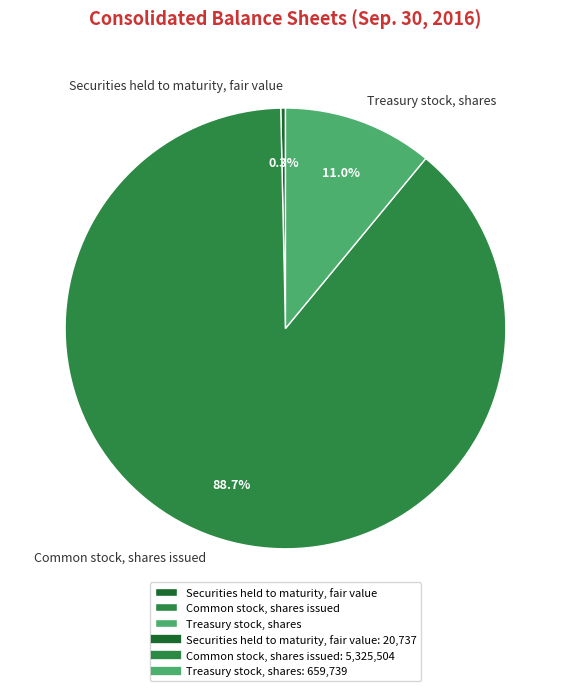

What is the smallest slice in the pie chart?

Securities held to maturity, fair value